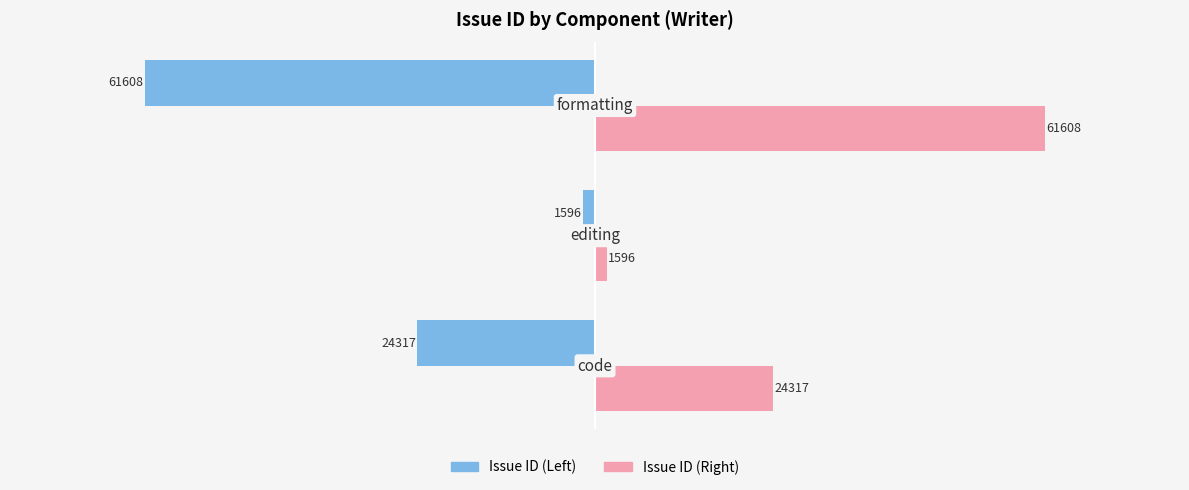

What is the maximum value shown in the chart?

61608